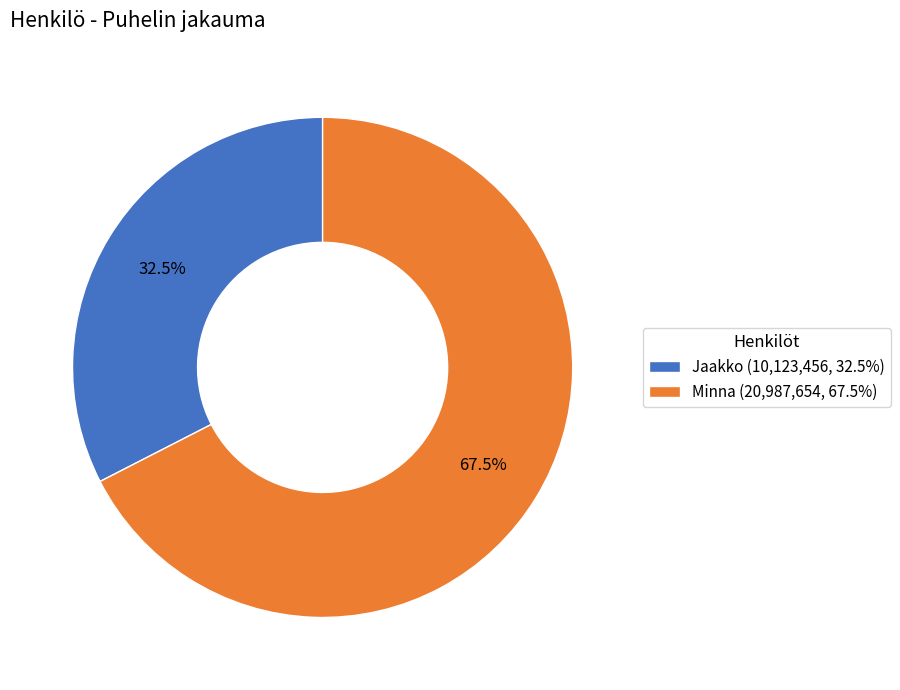

Approximately how many times larger is the value at Minna (20,987,654, 67.5%) compared to Jaakko (10,123,456, 32.5%)?

2.1